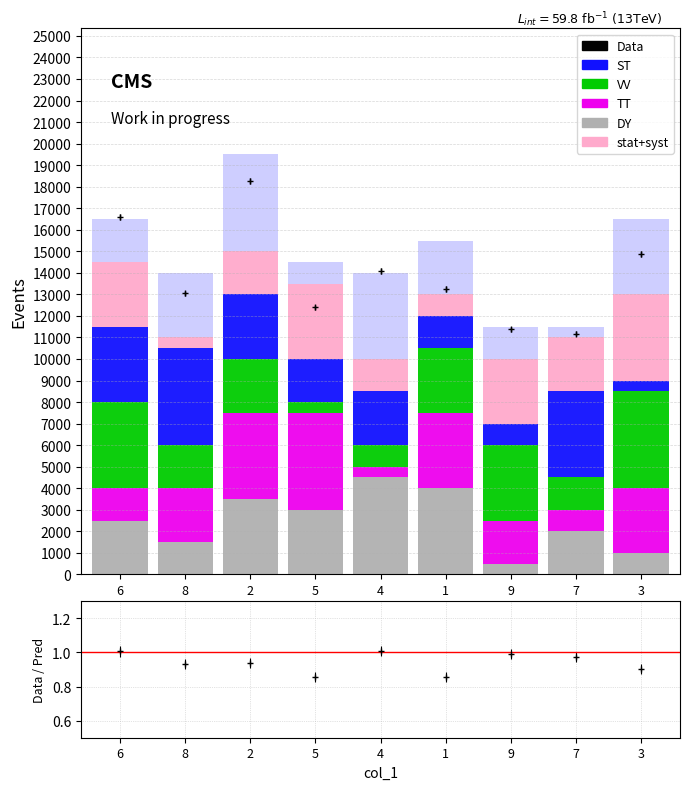

At which category is the sum across all series the highest?

2